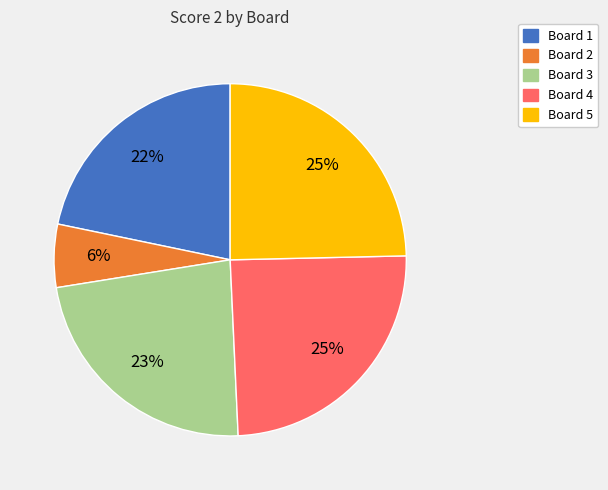

Is there any slice that represents more than half of the pie?

No